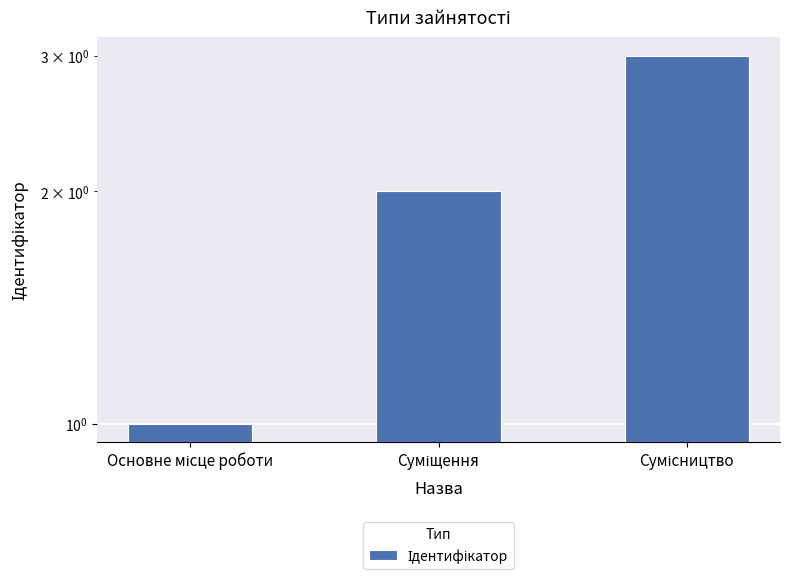

What is the label of the 3rd bar from the right?

Основне місце роботи